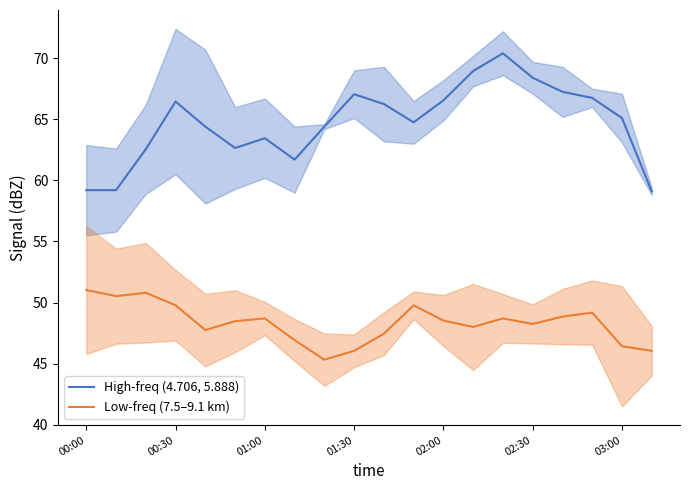

At how many categories does at least one series exceed 50?

20